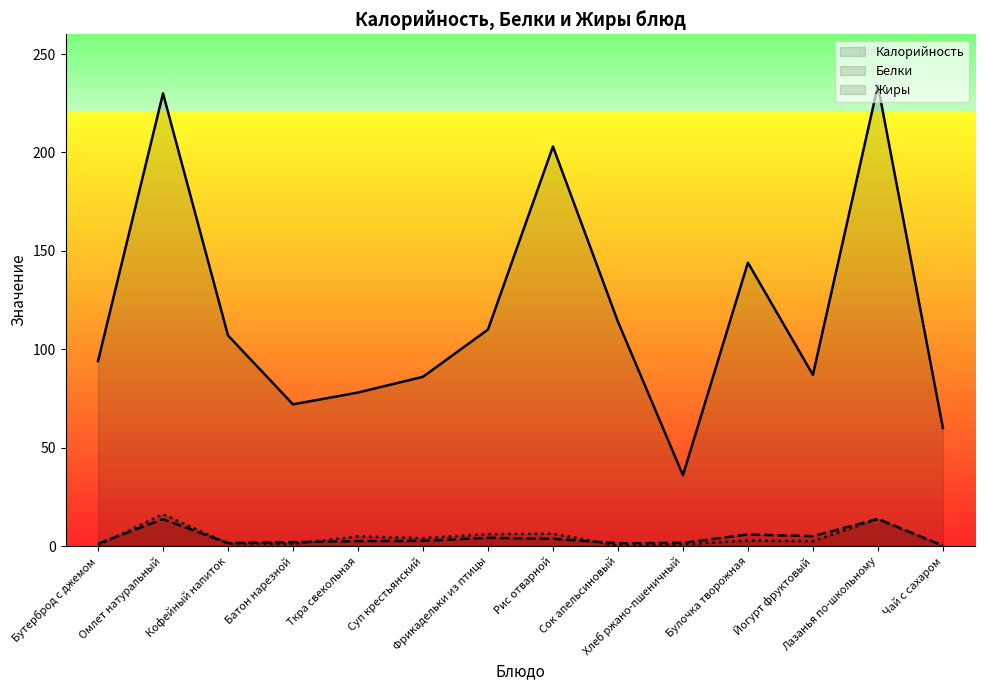

Where do Жиры and Белки first cross each other?

Бутерброд с джемом and Омлет натуральный